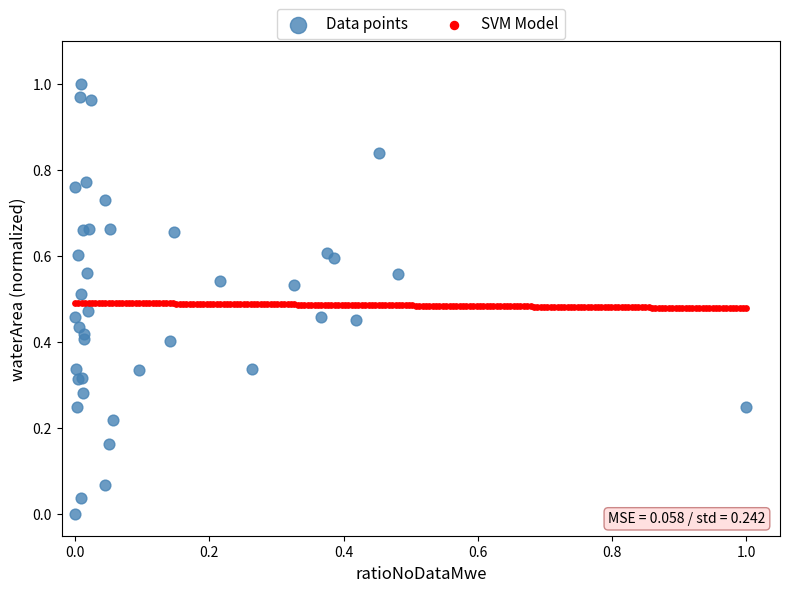

Which series reaches the minimum Y coordinate?

Data points